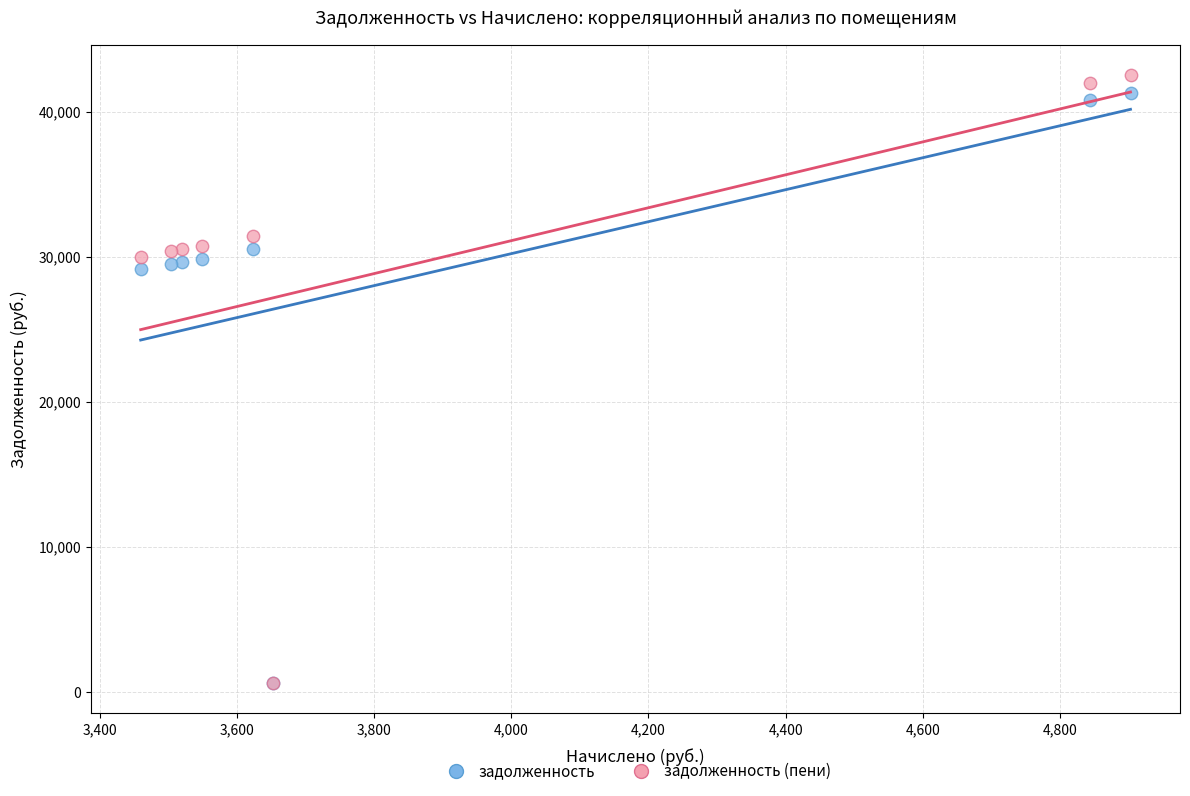

What are all the series names shown in the legend?

задолженность, задолженность (пени)